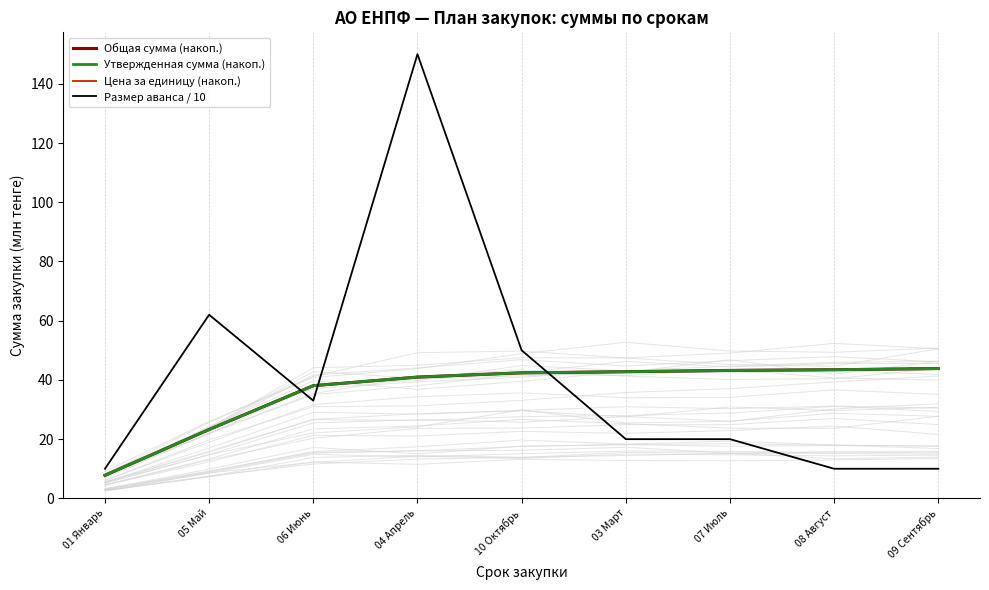

What is the difference between the maximum and second lowest values in the Утвержденная сумма (накоп.) series?

20.6